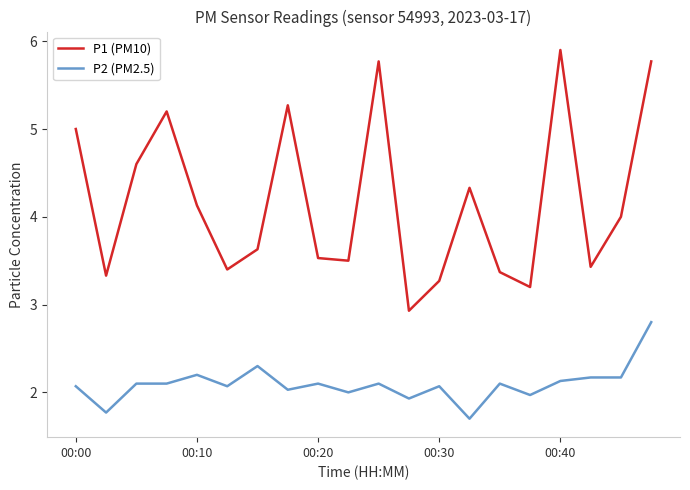

What is the difference between the maximum and minimum values in the P1 (PM10) series?

3.0